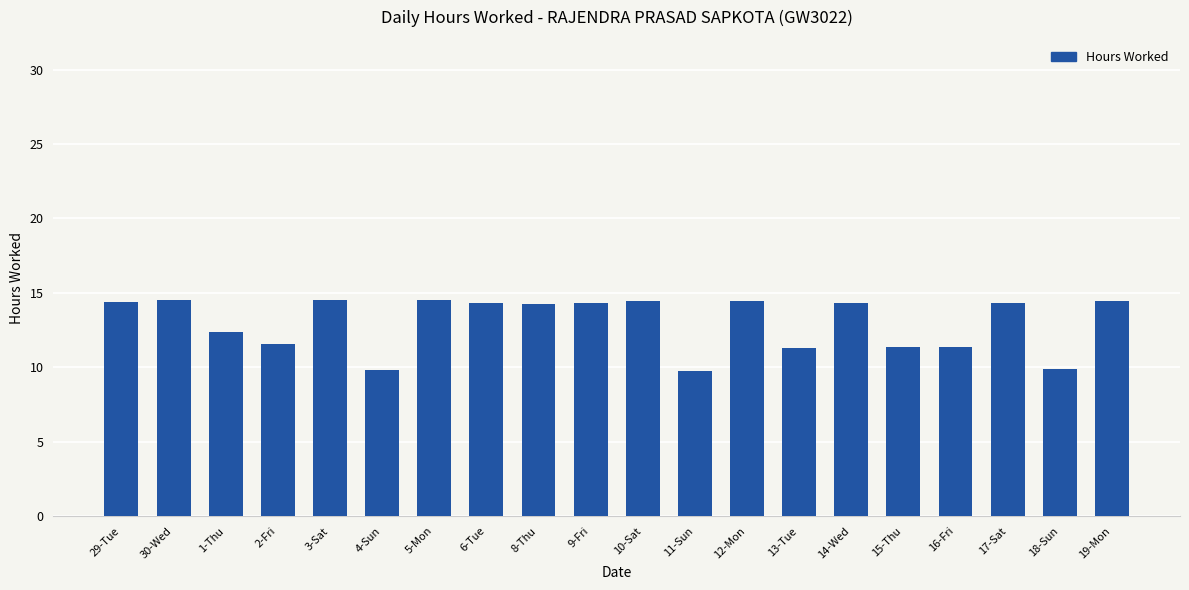

What is the minimum value shown in the chart?

9.8